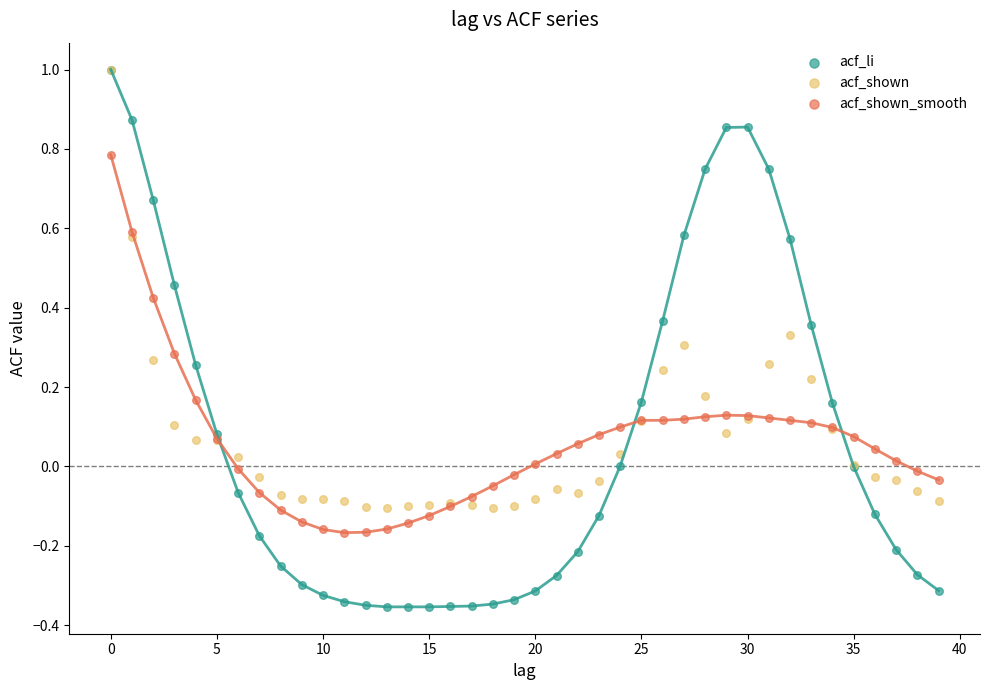

What are all the series names shown in the legend?

acf_li, acf_shown, acf_shown_smooth